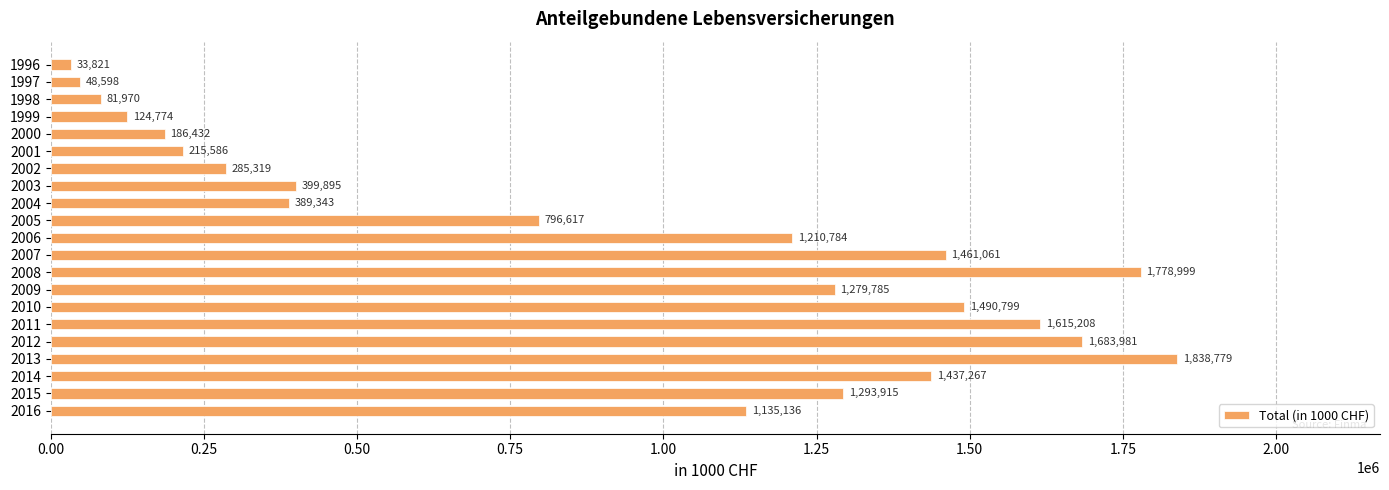

What is the smallest value displayed?

33821